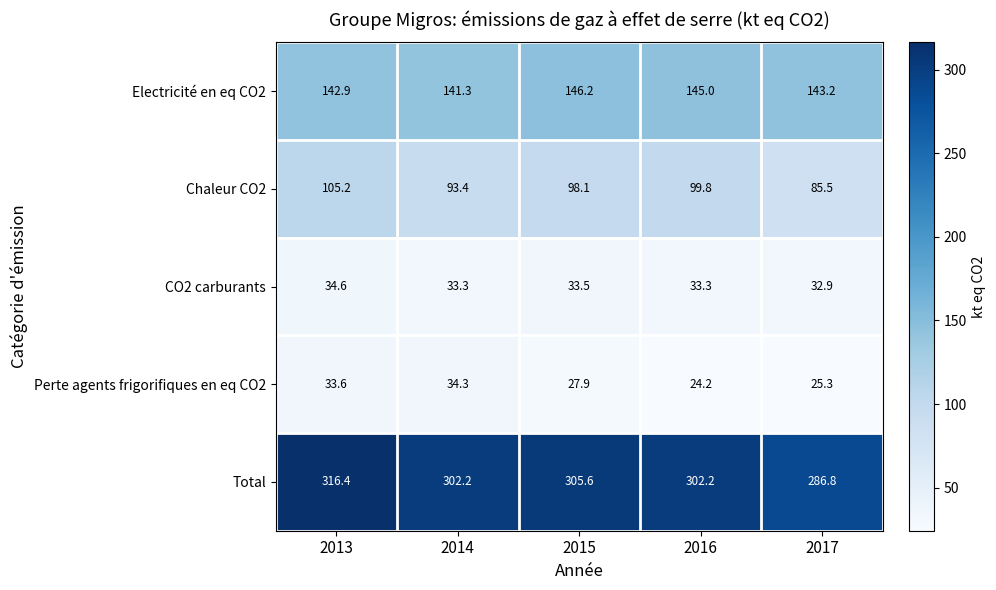

Between 2015 and 2016, which series saw the biggest shift?

Perte agents frigorifiques en eq CO2